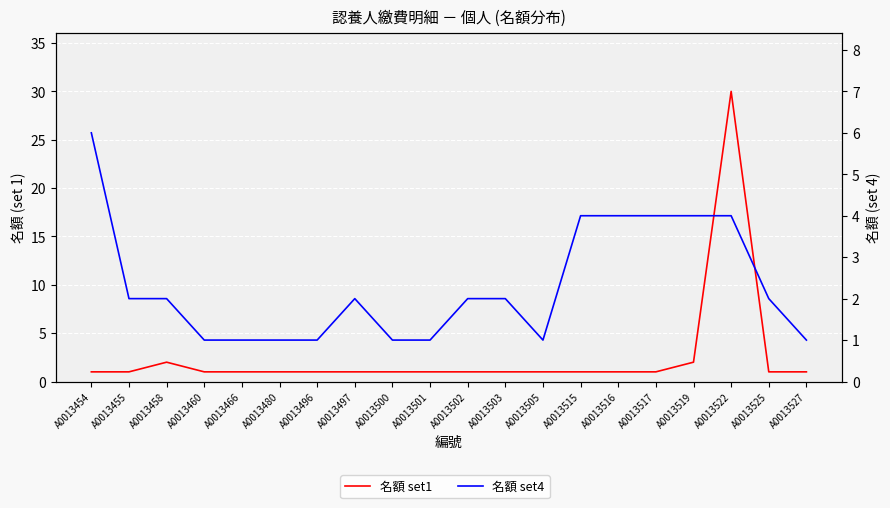

Rank the categories by 名額 set4 value from lowest to highest.

A0013460, A0013466, A0013480, A0013496, A0013500, A0013501, A0013505, A0013527, A0013455, A0013458, A0013497, A0013502, A0013503, A0013525, A0013515, A0013516, A0013517, A0013519, A0013522, A0013454